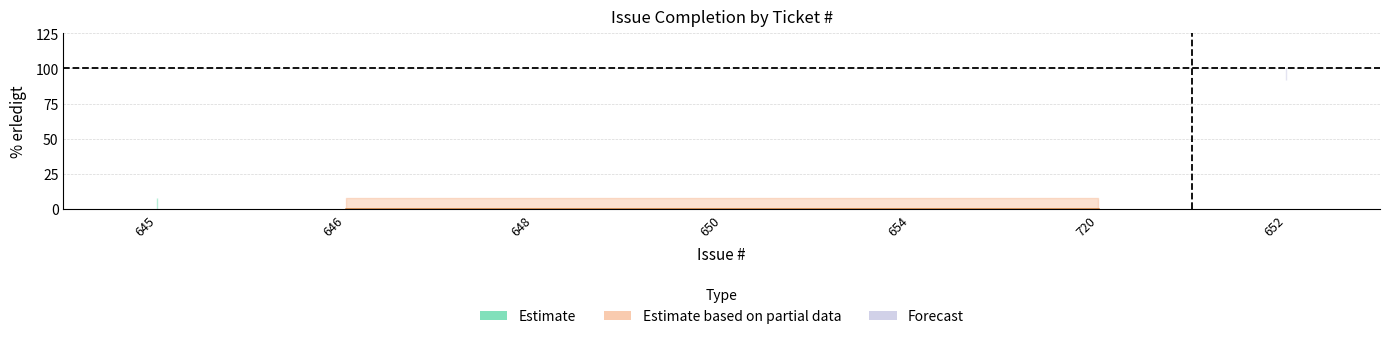

Reading left to right, transcribe all the data shown in this chart.

645=0	646=0	648=0	650=0	654=0	720=0	652=100